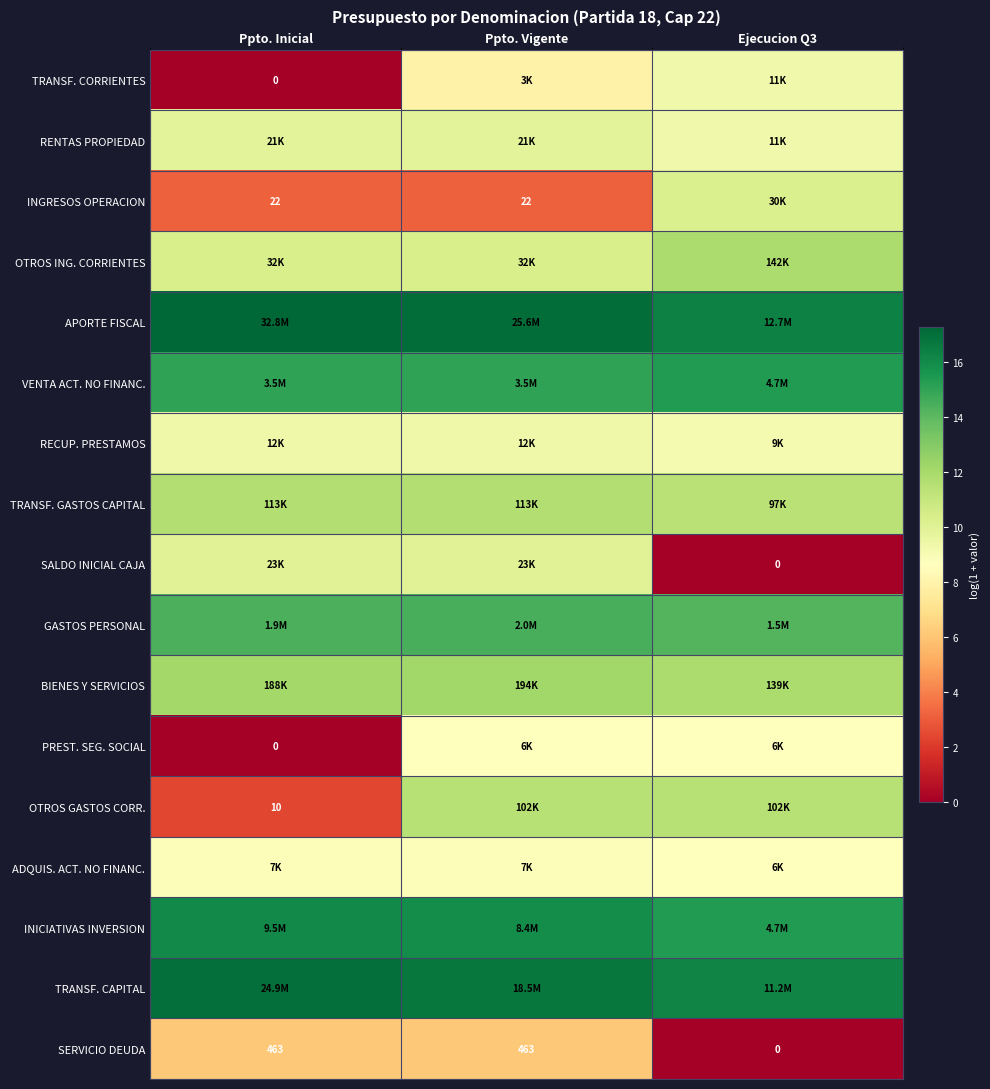

At how many categories does at least one series exceed 4?

3